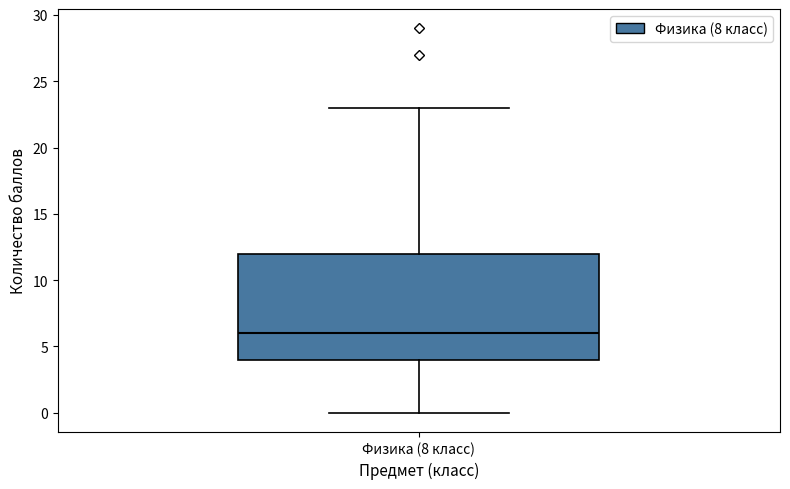

Read this box plot against the y-axis: the position of the median line, the range covered by the box, and the ends of both whiskers. The values are not printed on the chart, so give them approximately, as read against the axis.

median 6, box 4 to 12, whiskers 0 to 23